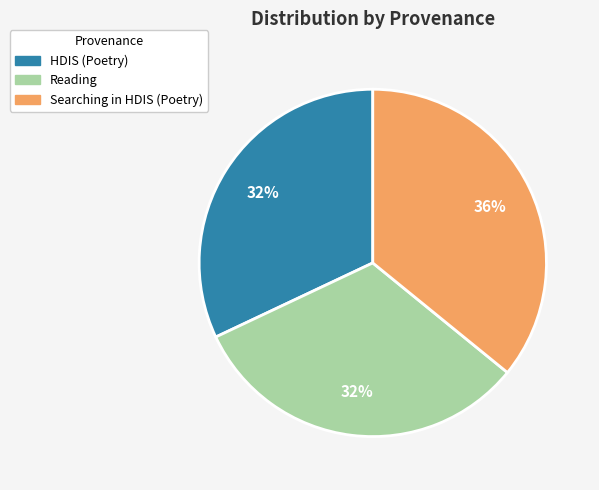

The Reading slice represents 39% of the pie. True or false?

False